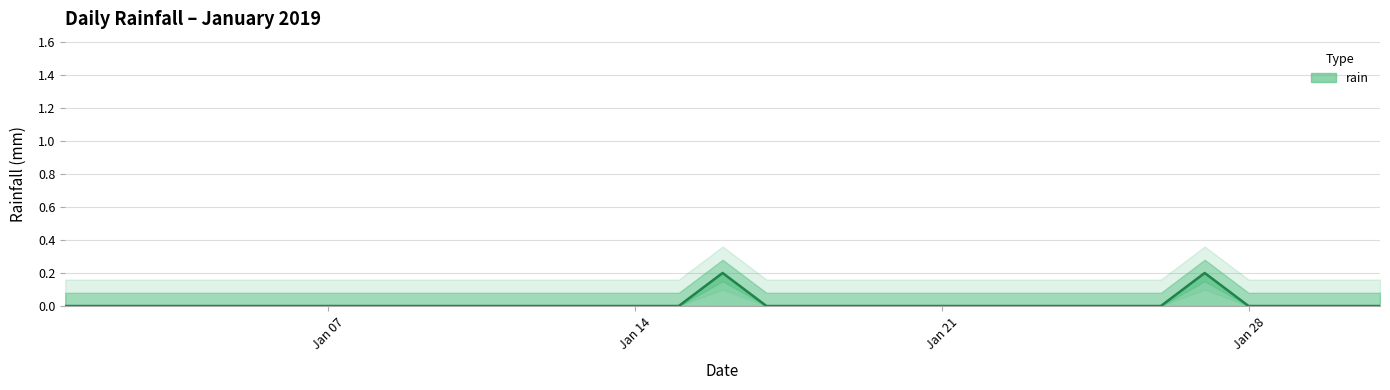

List the labels in order of value, smallest first.

2019-01-01, 2019-01-02, 2019-01-03, 2019-01-04, 2019-01-05, 2019-01-06, 2019-01-07, 2019-01-08, 2019-01-09, 2019-01-10, 2019-01-11, 2019-01-12, 2019-01-13, 2019-01-14, 2019-01-15, 2019-01-17, 2019-01-18, 2019-01-19, 2019-01-20, 2019-01-21, 2019-01-22, 2019-01-23, 2019-01-24, 2019-01-25, 2019-01-26, 2019-01-28, 2019-01-29, 2019-01-30, 2019-01-31, 2019-01-16, 2019-01-27